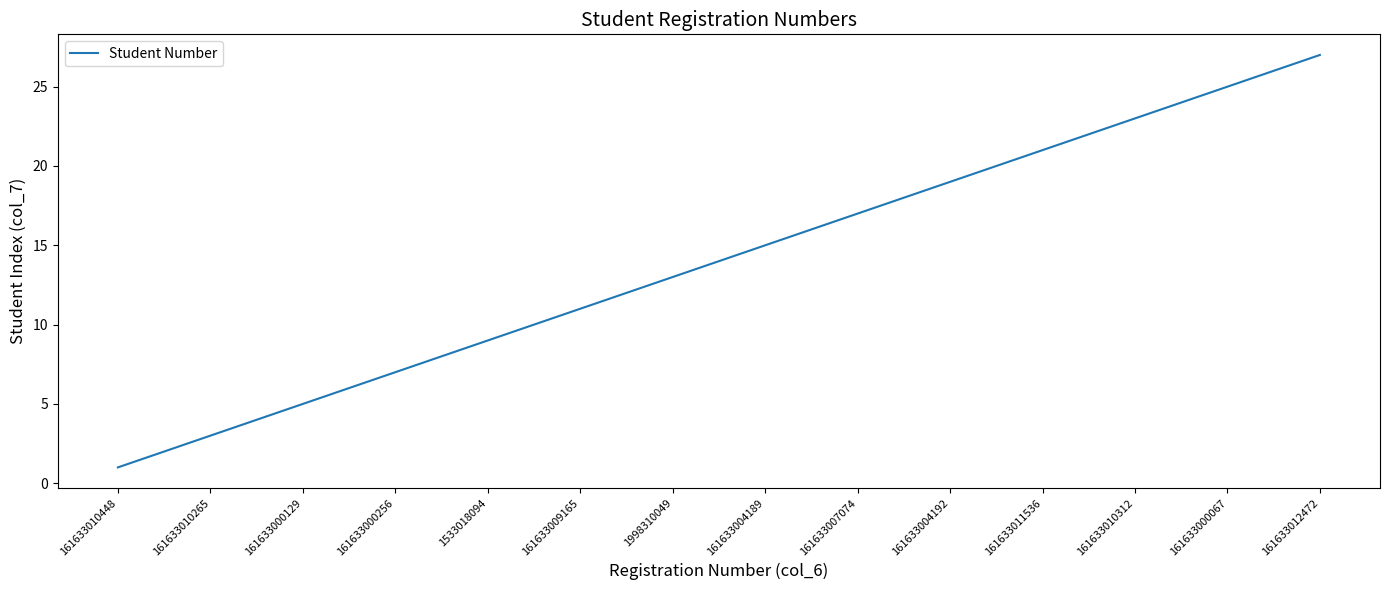

What is the greatest value displayed?

27